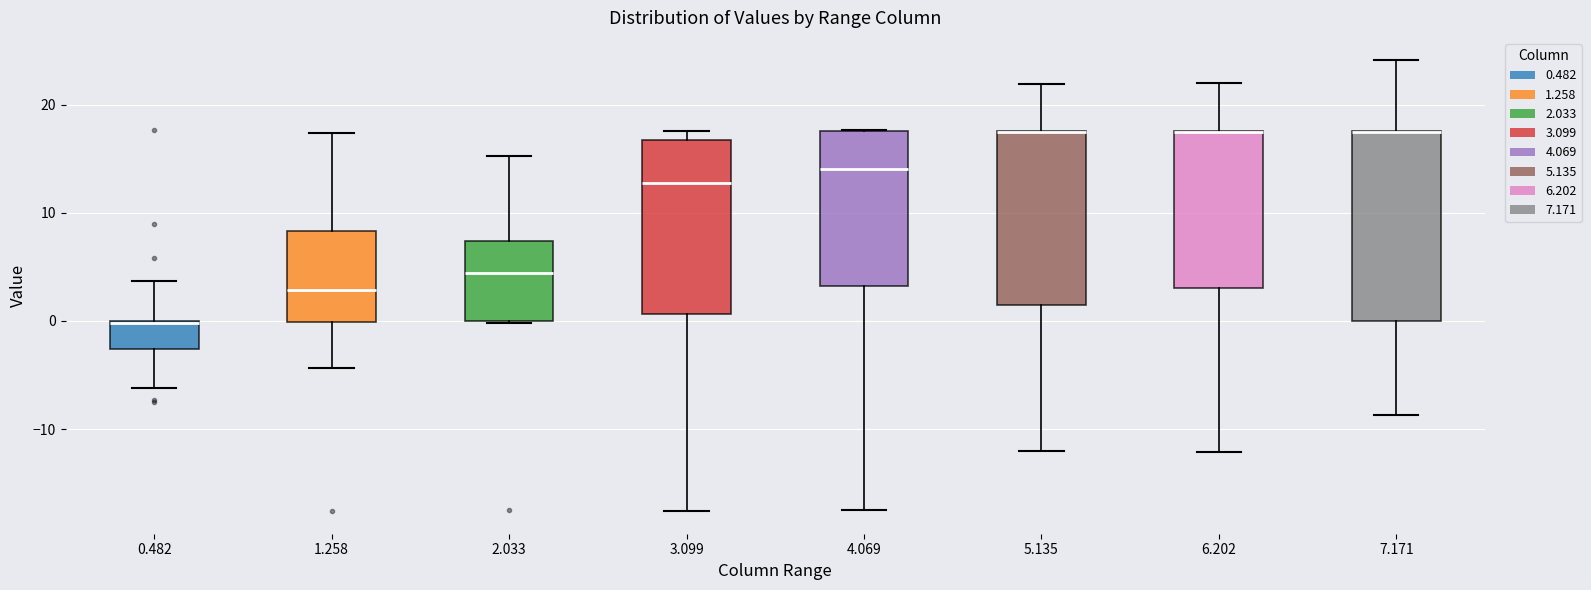

Reading left to right, read every box against the y-axis: the position of its median line, the range the box covers, and the ends of its whiskers. The values are not printed on the chart, so give them approximately, as read against the axis.

0.482: median 0 (drawn on the box's upper edge), box -3 to 0, whiskers -6 to 4
1.258: median 3, box 0 to 8, whiskers -4 to 17
2.033: median 4, box 0 to 7, whiskers 0 to 15
3.099: median 13, box 1 to 17, whiskers -18 to 18
4.069: median 14, box 3 to 18, whiskers -17 to 18
5.135: median 18 (drawn on the box's upper edge), box 1 to 18, whiskers -12 to 22
6.202: median 18 (drawn on the box's upper edge), box 3 to 18, whiskers -12 to 22
7.171: median 18 (drawn on the box's upper edge), box 0 to 18, whiskers -9 to 24